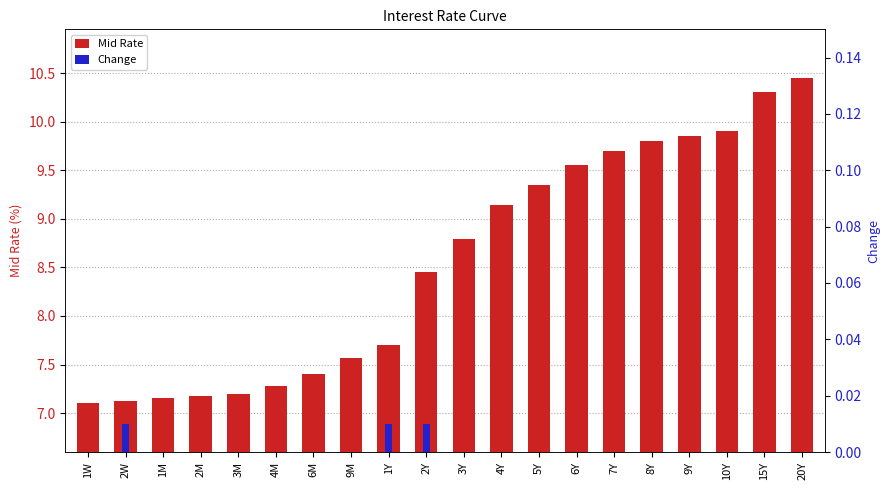

Which label corresponds to the smallest value in the chart?

1W